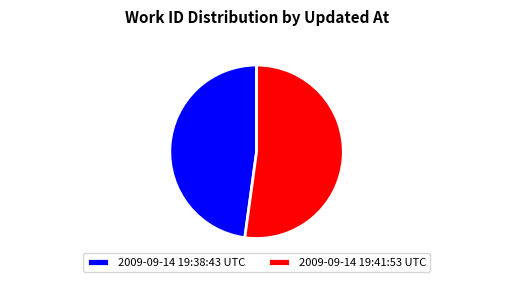

True or false: 2009-09-14 19:38:43 UTC accounts for 48% of the total.

True